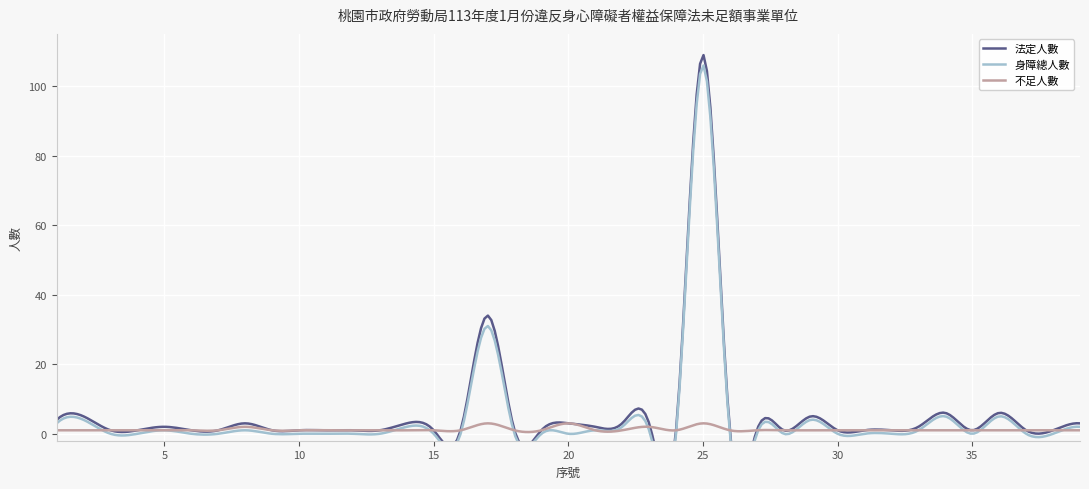

Reading left to right, extract all data points from this chart.

法定人數: 1=4	2=5	3=1	4=1	5=2	6=1	7=1	8=3	9=1	10=1	11=1	12=1	13=1	14=3	15=1	16=1	17=34	18=1	19=1	20=3	21=2	22=3	23=3	24=1	25=109	26=1	27=1	28=1	29=5	30=1	31=1	32=1	33=2	34=6	35=1	36=6	37=1	38=1	39=3
身障總人數: 1=3	2=4	3=0	4=0	5=1	6=0	7=0	8=1	9=0	10=0	11=0	12=0	13=0	14=2	15=0	16=0	17=31	18=0	19=0	20=0	21=1	22=2	23=1	24=0	25=106	26=0	27=0	28=0	29=4	30=0	31=0	32=0	33=1	34=5	35=0	36=5	37=0	38=0	39=2
不足人數: 1=1	2=1	3=1	4=1	5=1	6=1	7=1	8=2	9=1	10=1	11=1	12=1	13=1	14=1	15=1	16=1	17=3	18=1	19=1	20=3	21=1	22=1	23=2	24=1	25=3	26=1	27=1	28=1	29=1	30=1	31=1	32=1	33=1	34=1	35=1	36=1	37=1	38=1	39=1